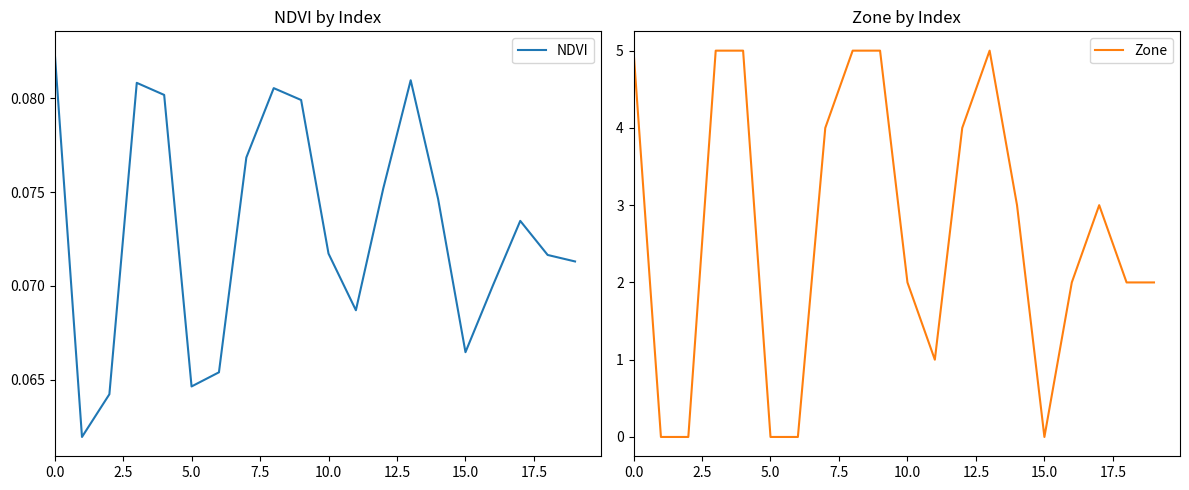

What is the difference between the maximum and minimum values in the Zone series?

5